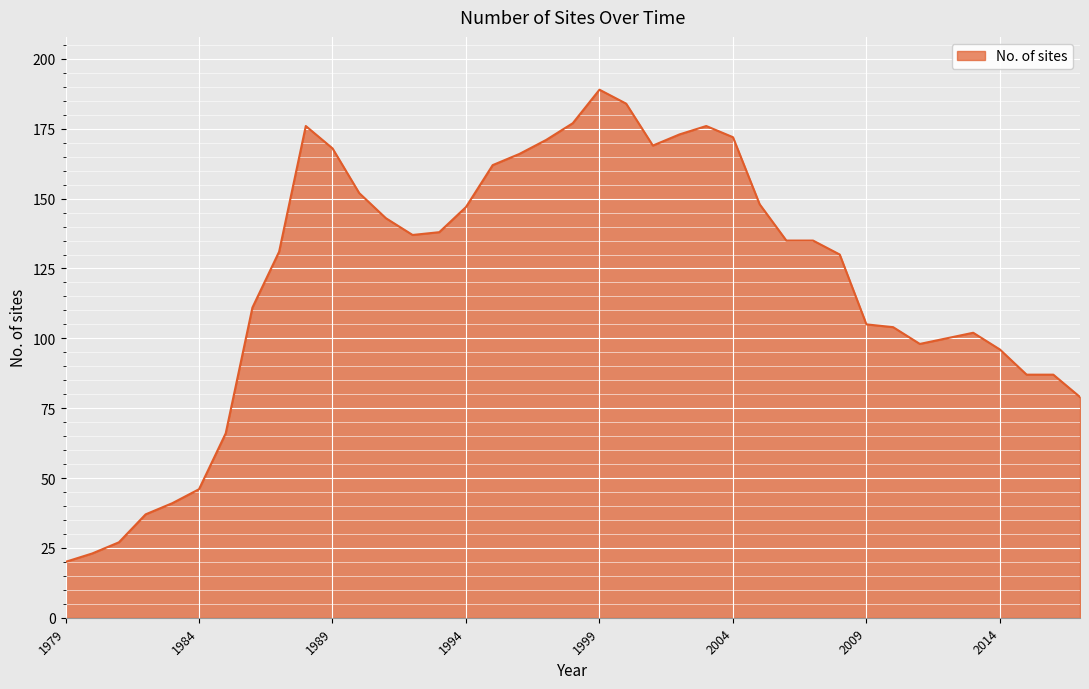

What is the smallest value displayed?

20